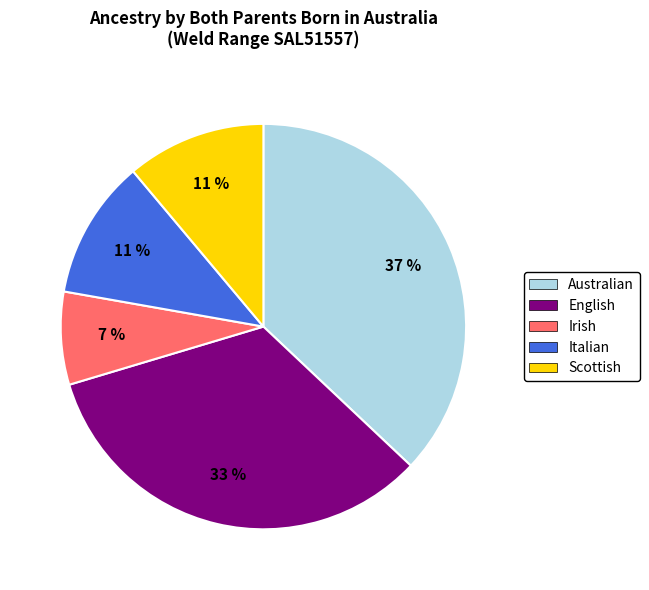

What percentage is the Italian slice, to the nearest percent?

11%